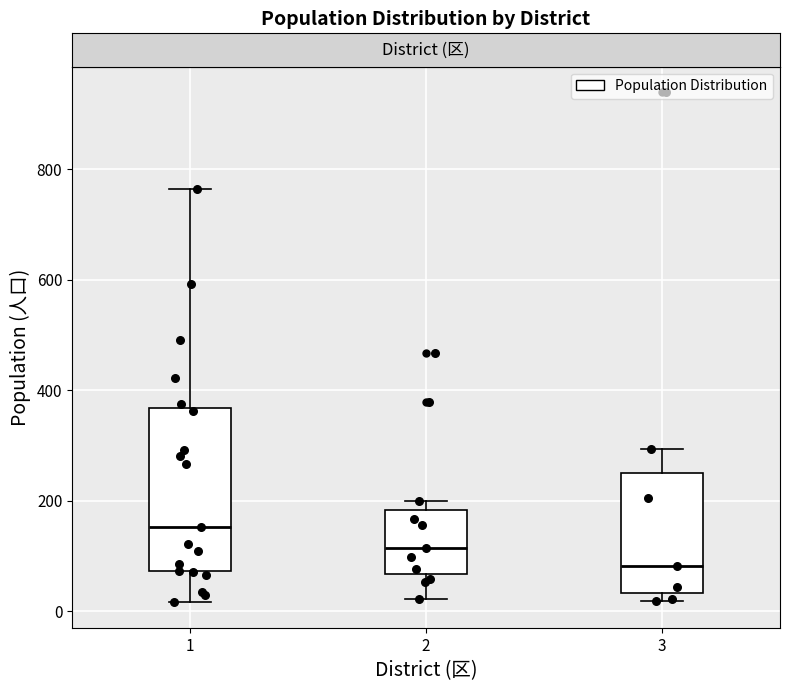

Reading left to right, transcribe this box plot: for each box, give where its median line is, the range the box spans, and where its two whiskers end, as read against the y-axis. The values are not printed on the chart, so give them approximately, as read against the axis.

1: median 160, box 80 to 360, whiskers 20 to 760
2: median 120, box 60 to 180, whiskers 20 to 200
3: median 80, box 40 to 240, whiskers 20 to 300